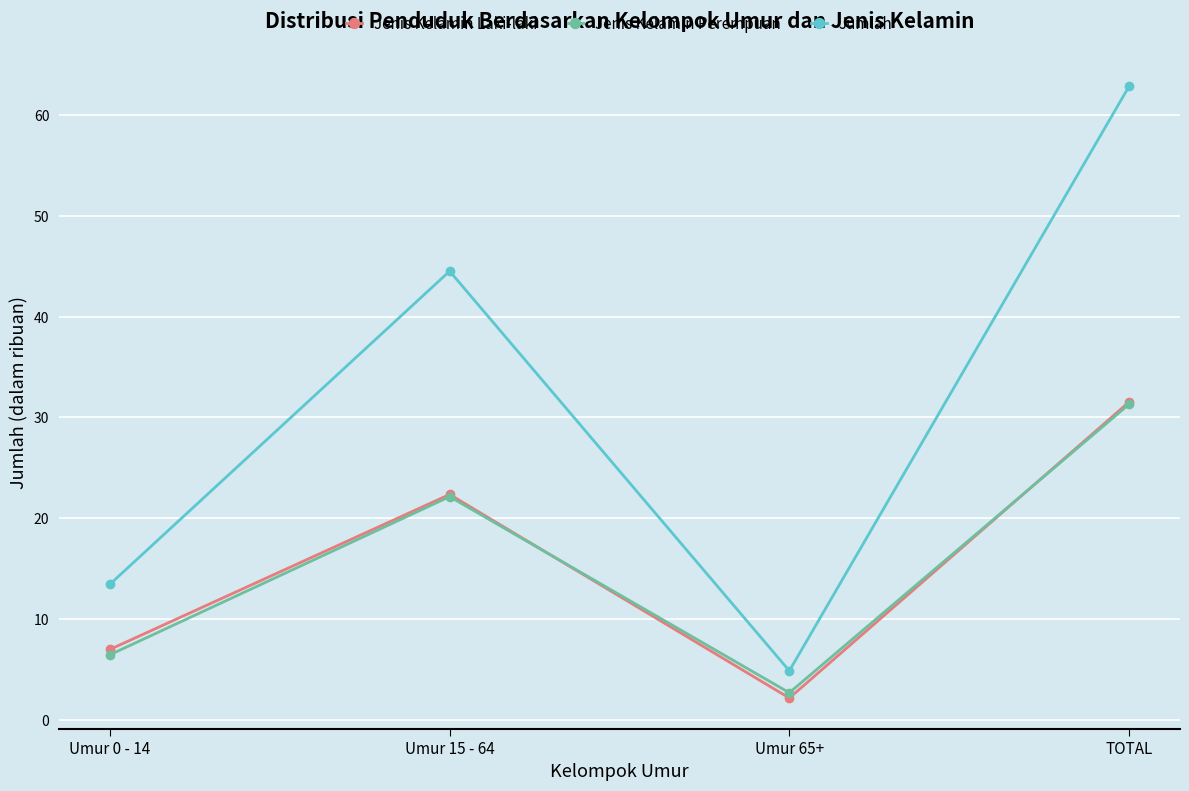

What is the sum of the Jenis Kelamin Laki-laki values at Umur 0 - 14 and Umur 15 - 64?

29.4